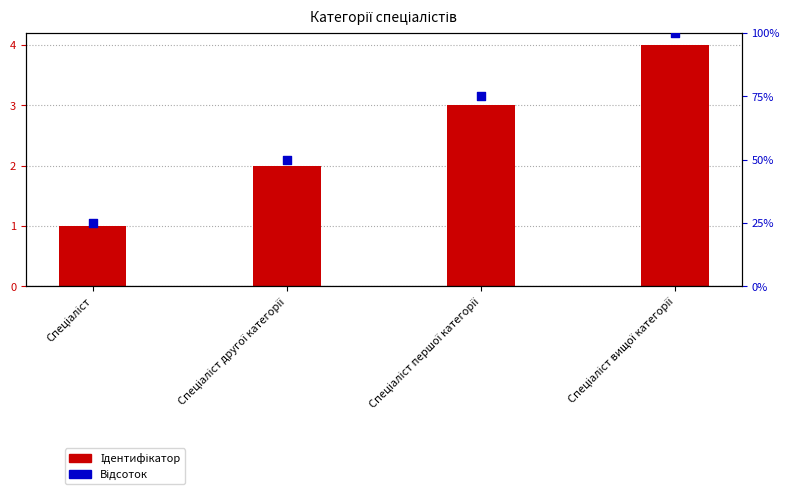

At how many categories does at least one series exceed 3?

4